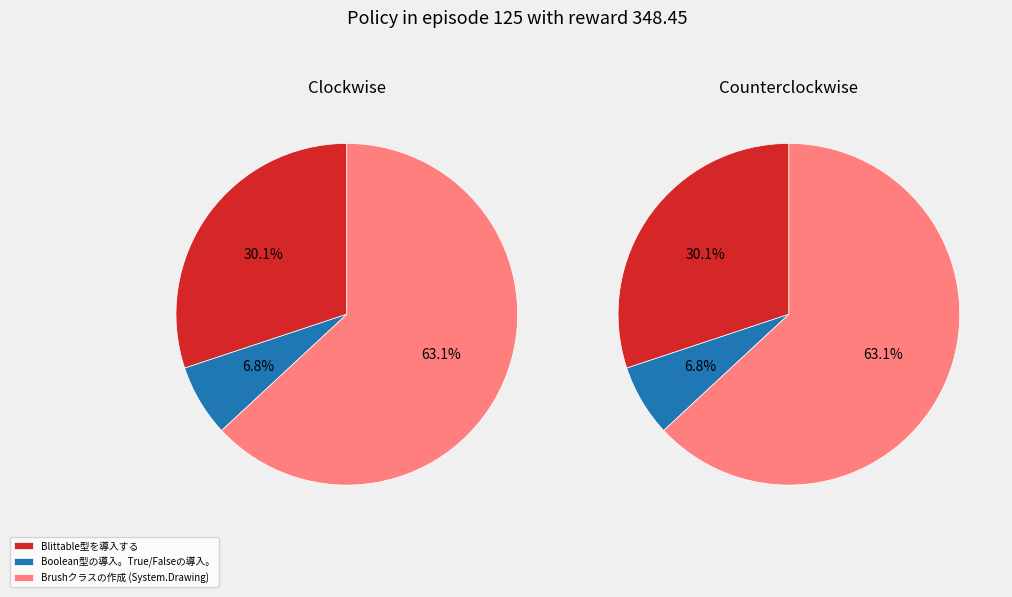

Between Blittable型を導入する and Brushクラスの作成 (System.Drawing), which is larger?

Brushクラスの作成 (System.Drawing)